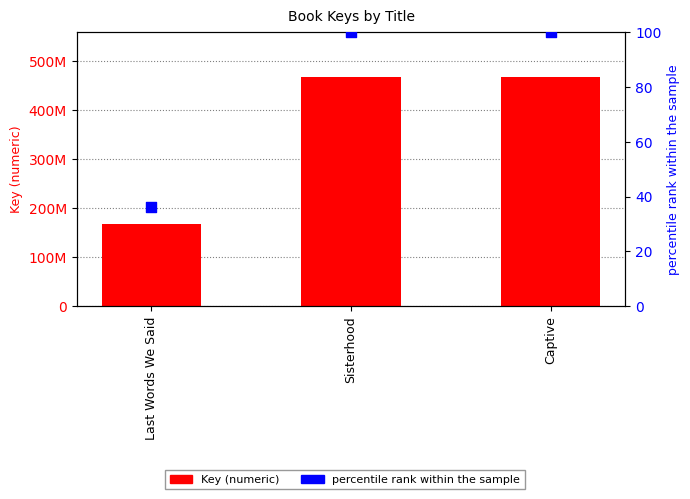

At how many categories does at least one series exceed 71384769?

3